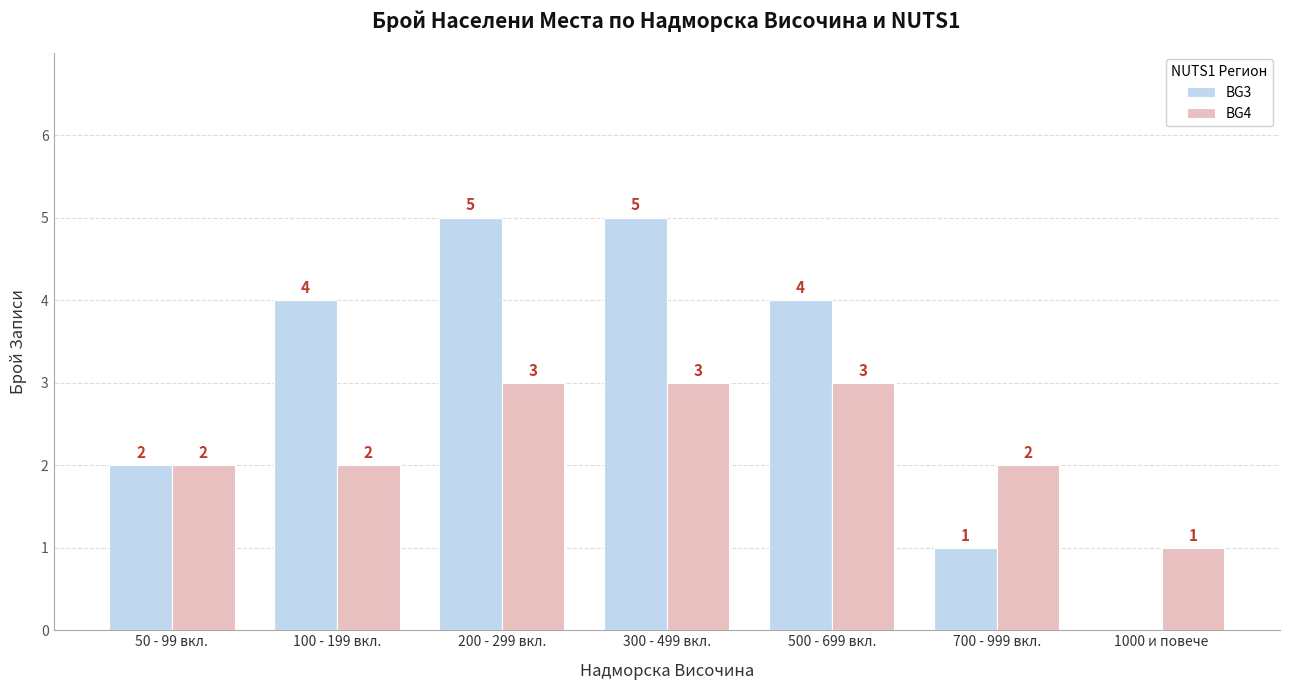

How many BG3 values are between 1 and 5?

6